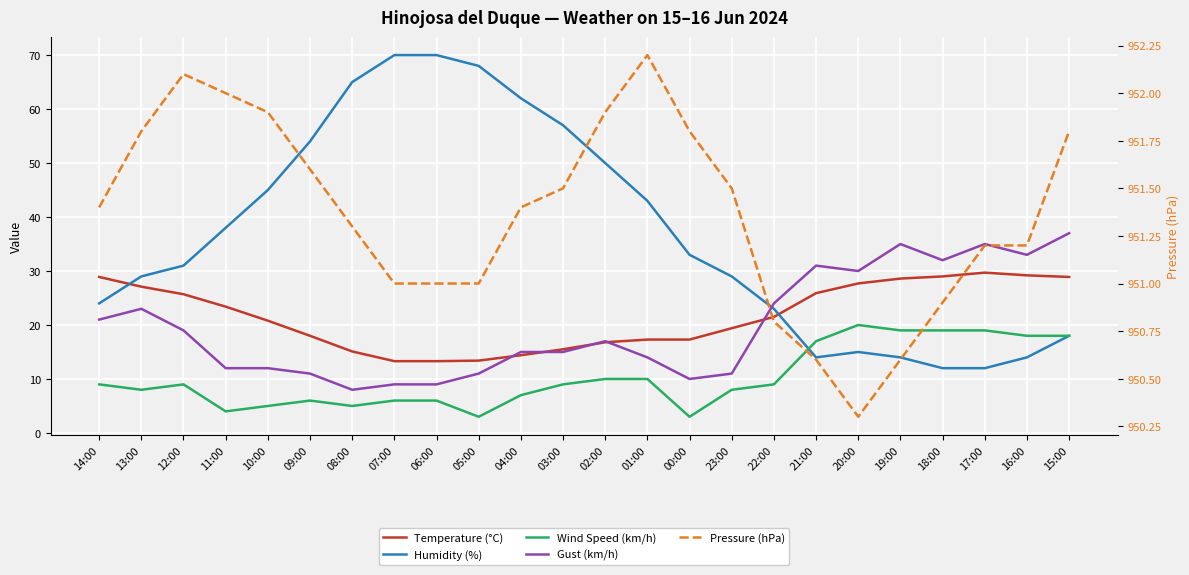

Which has a higher value, 12:00 or 00:00?

12:00